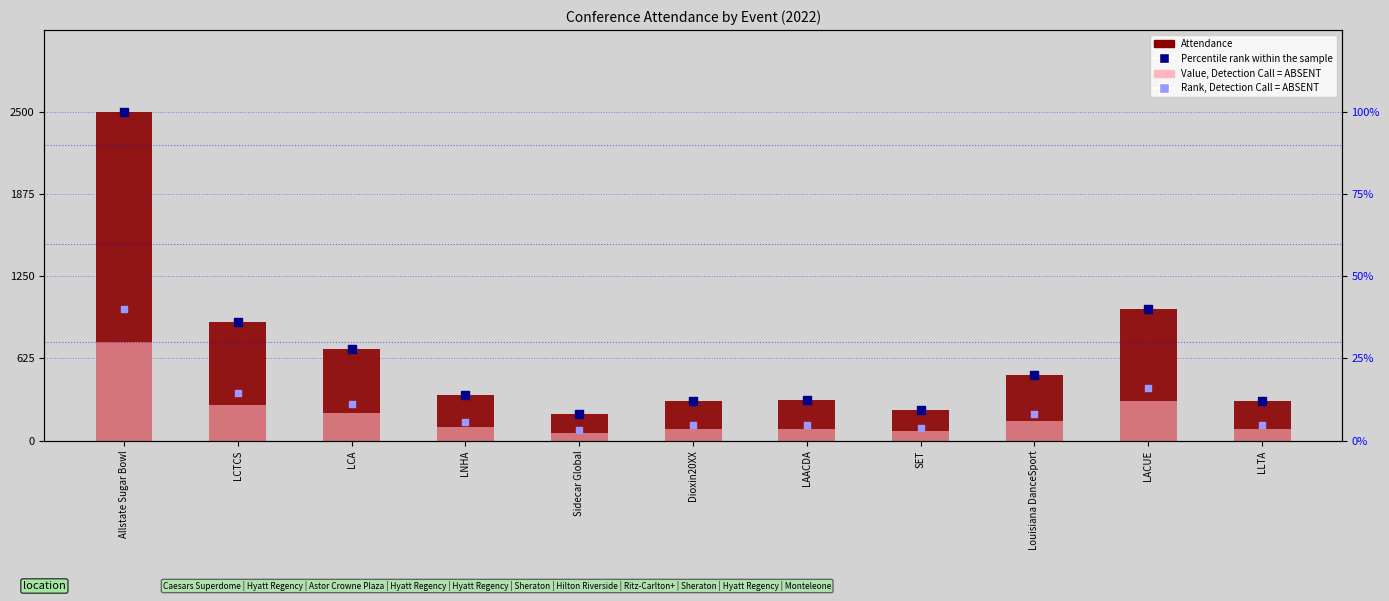

Which series reaches the minimum Y coordinate?

Rank, Detection Call = ABSENT